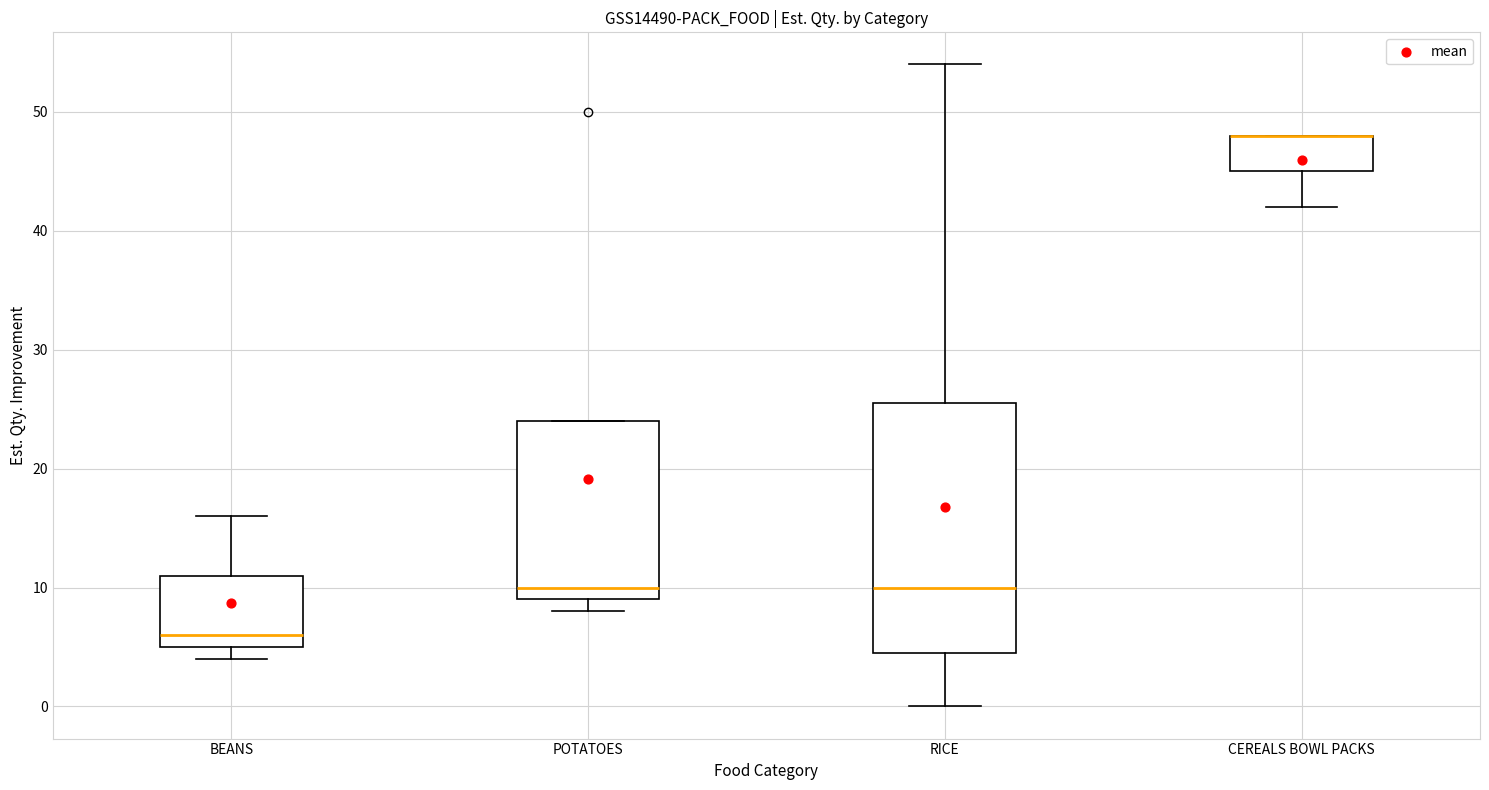

Reading left to right, transcribe this box plot: for each box, give where its median line is, the range the box spans, and where its two whiskers end, as read against the y-axis. The values are not printed on the chart, so give them approximately, as read against the axis.

BEANS: median 6, box 5 to 11, whiskers 4 to 16
POTATOES: median 10, box 9 to 24, whiskers 8 to 24
RICE: median 10, box 5 to 26, whiskers 0 to 54
CEREALS BOWL PACKS: median 48 (drawn on the box's upper edge), box 45 to 48, whiskers 42 to 48